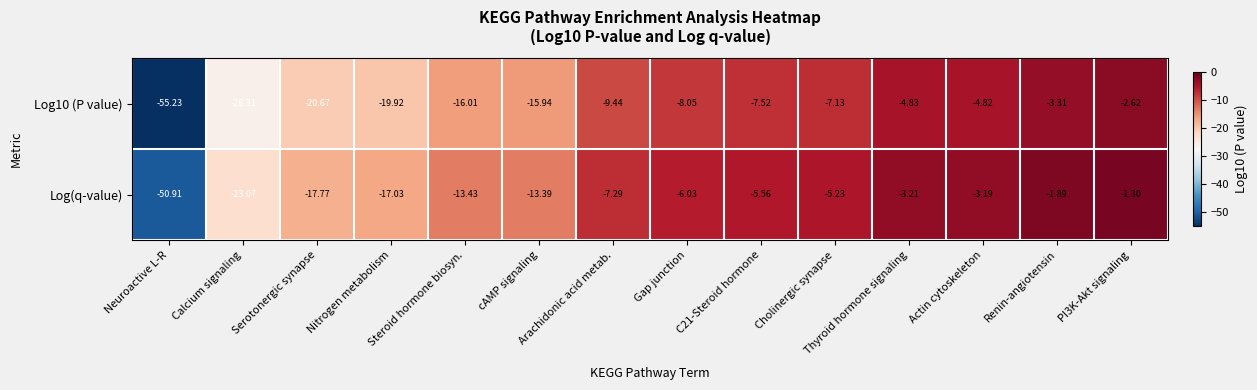

Which category has the lowest value across all series?

Neuroactive L-R